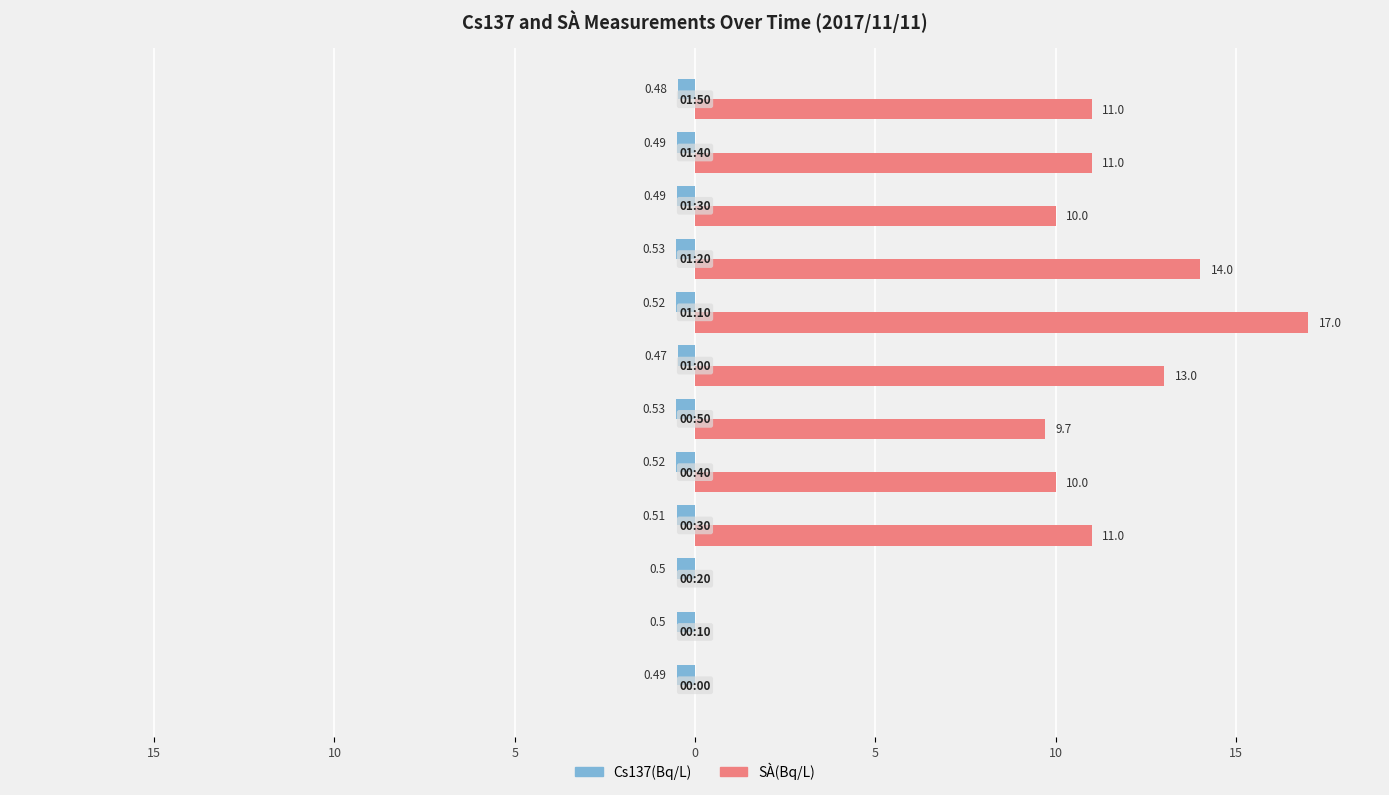

What are all the series names shown in the legend?

Cs137(Bq/L), SÀ(Bq/L)